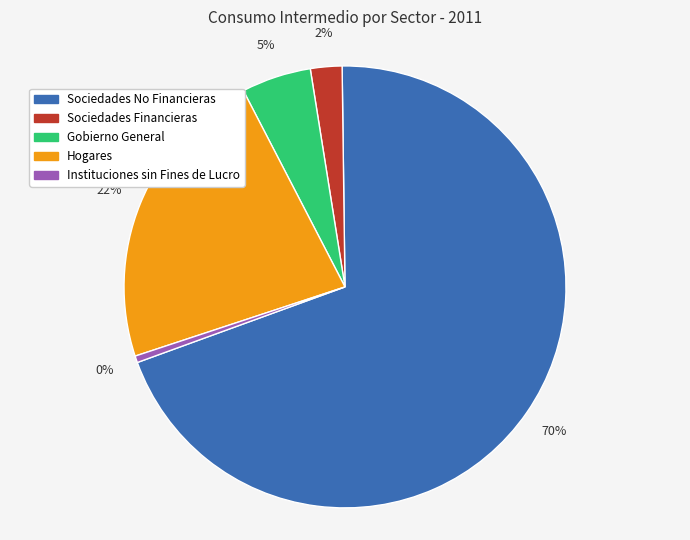

What is the ratio of the value at Hogares to the value at Instituciones sin Fines de Lucro?

46.2